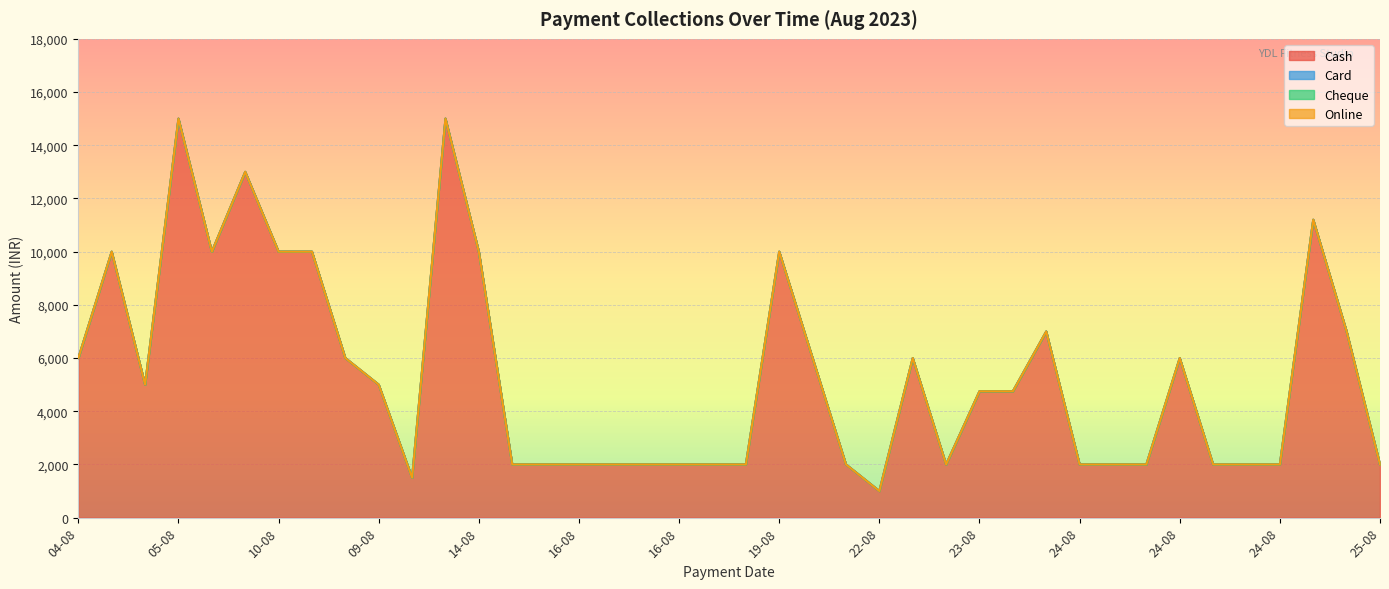

Does the chart display data point markers on the line(s)?

No